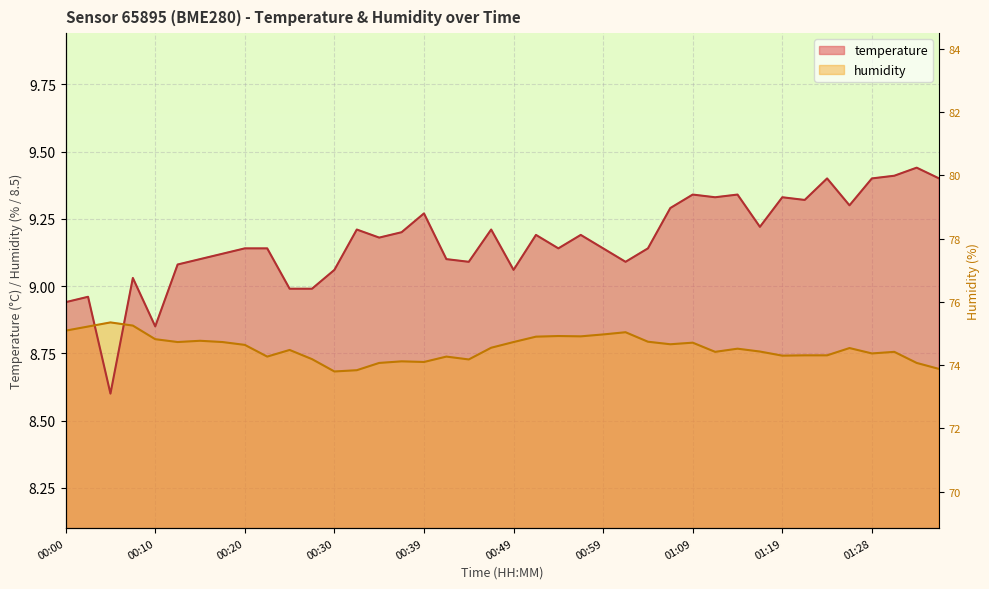

In temperature, how many points are lower than both neighbors (excluding endpoints)?

11